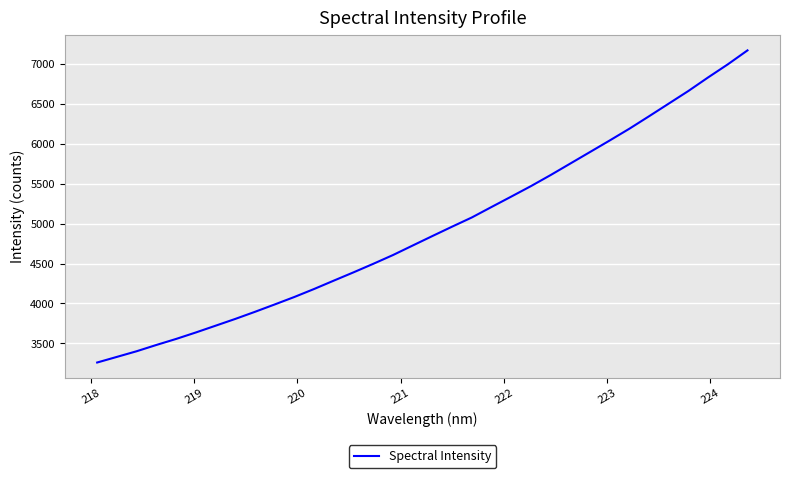

What is the smallest value displayed?

3261.2